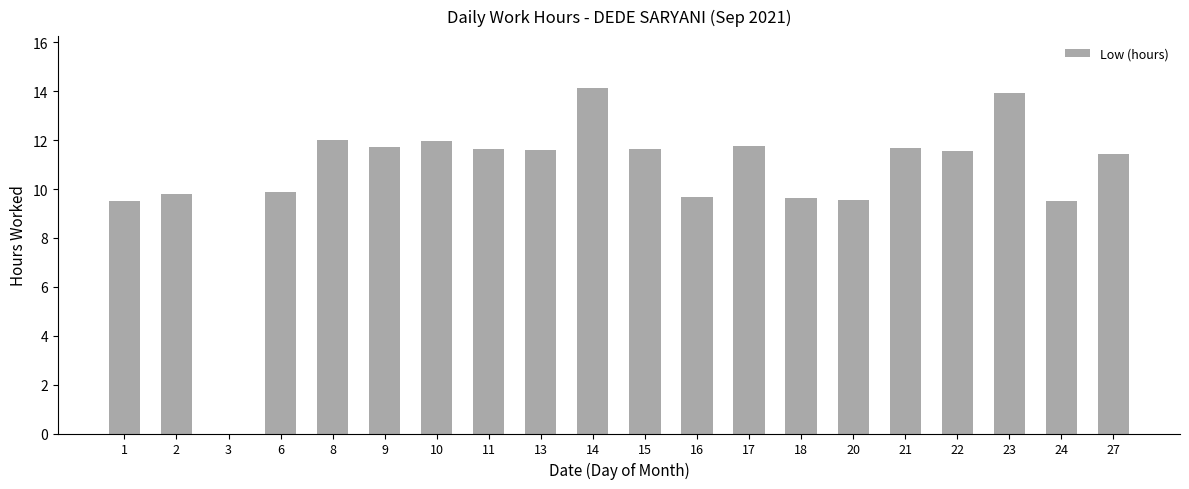

What is the change in value from 15 to 20?

-2.1